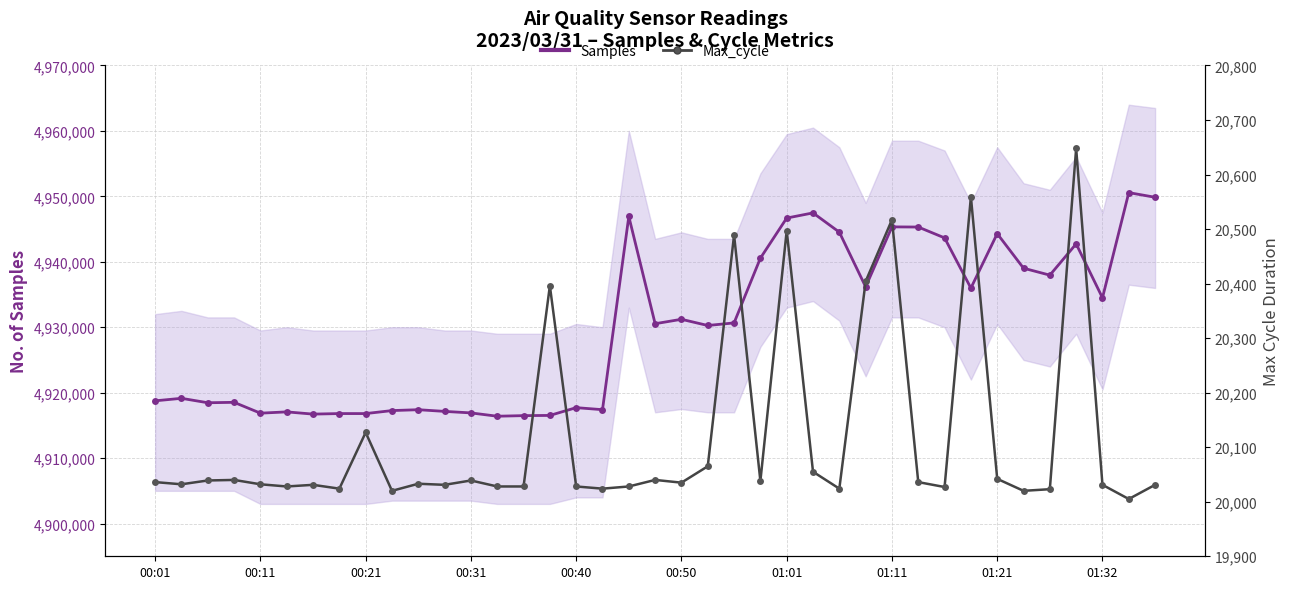

How many lines are shown in the chart?

2